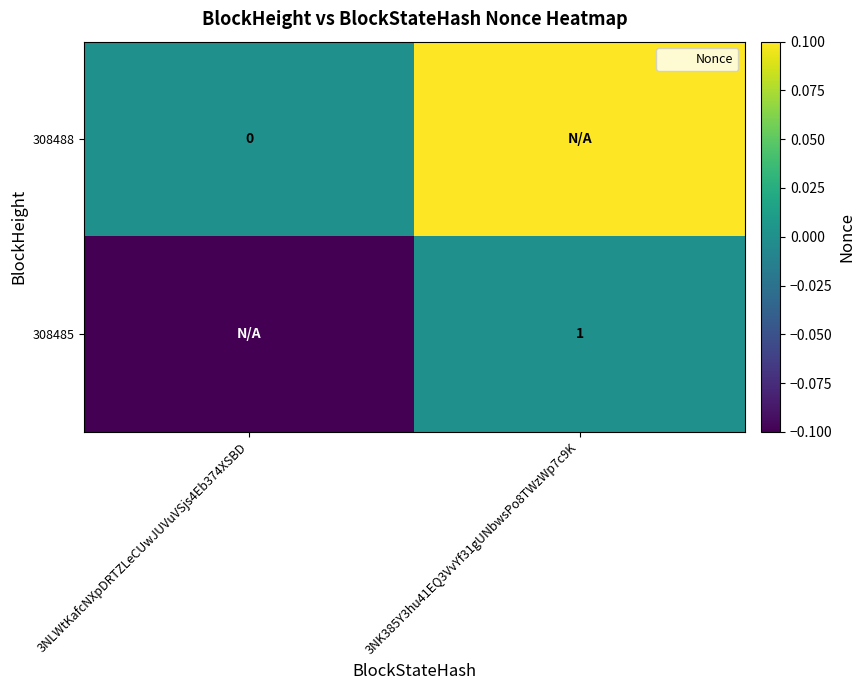

Between 3NK385Y3hu41EQ3VvYf31gUNbwsPo8TWzWp7c9K and 3NLWtKafcNXpDRTZLeCUwJUVuVSjs4Eb374XSBD, which is larger?

3NK385Y3hu41EQ3VvYf31gUNbwsPo8TWzWp7c9K